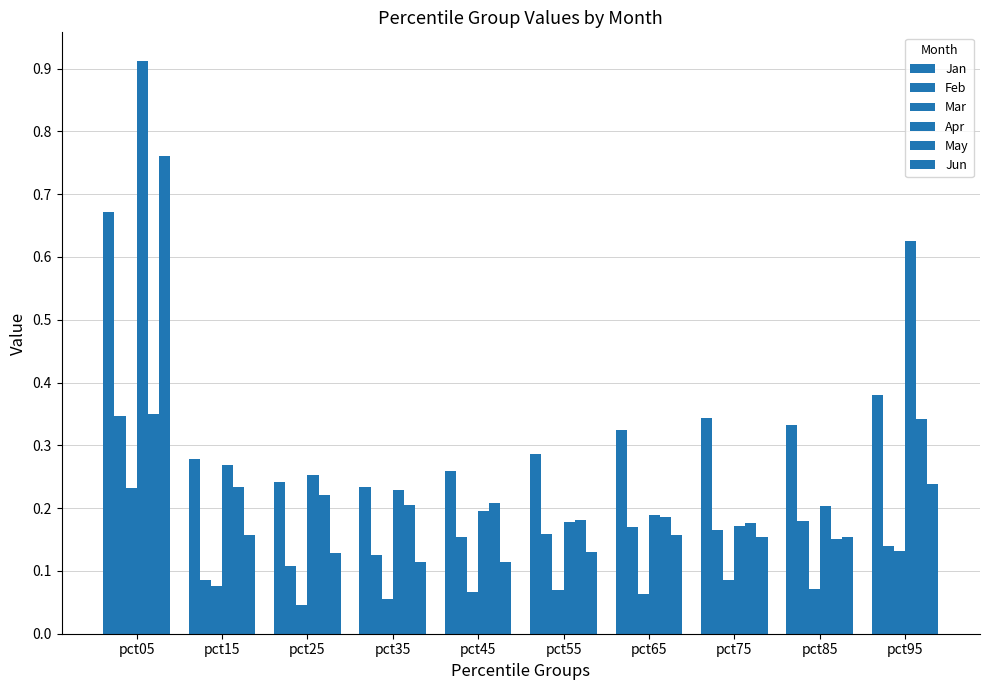

How many data points does each series have?

10